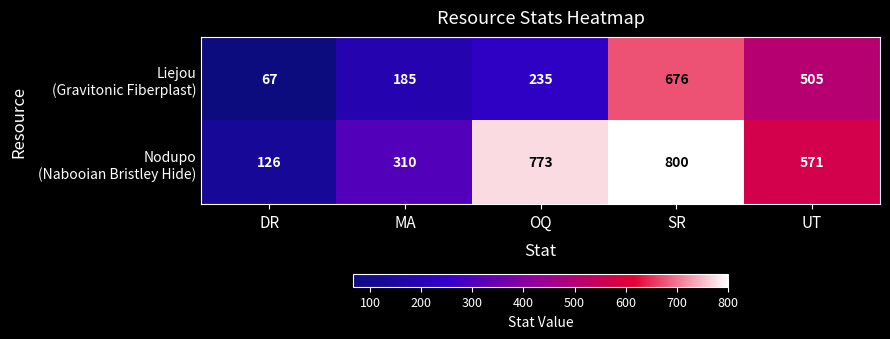

What is the spread (max minus min) of values at OQ?

538